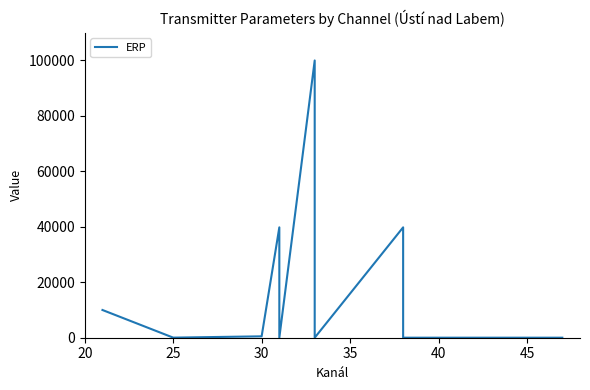

What is the average value?

18199